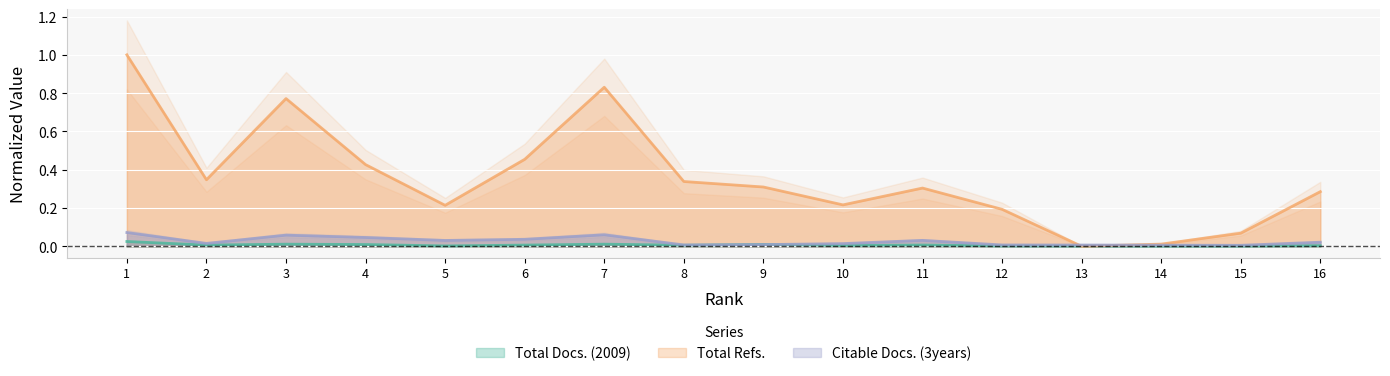

What is the average value of the Total Refs. series?

0.4